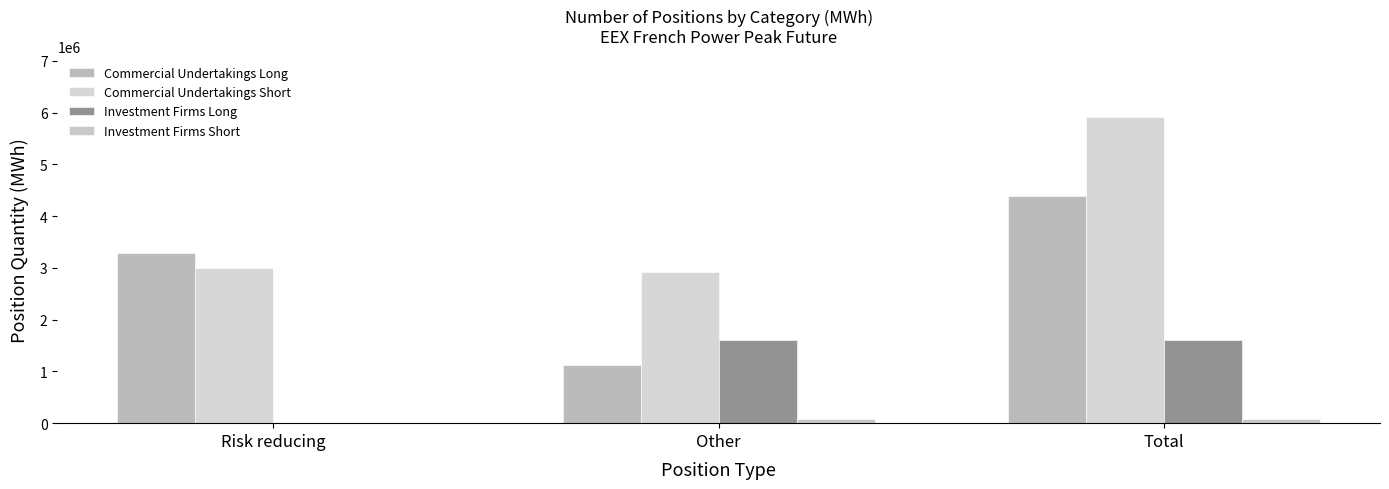

Reading left to right, what are all the values shown in this chart?

Commercial Undertakings Long: 3281220	1116084	4397304
Commercial Undertakings Short: 2991312	2924112	5915424
Investment Firms Long: 0	1601076	1601076
Investment Firms Short: 0	83700	83700